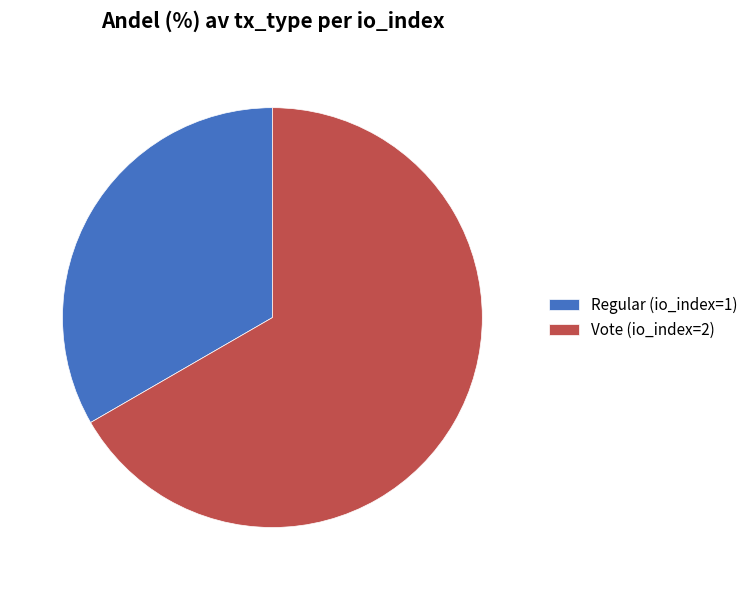

Combined, do Vote (io_index=2) and Regular (io_index=1) account for over 50%?

Yes